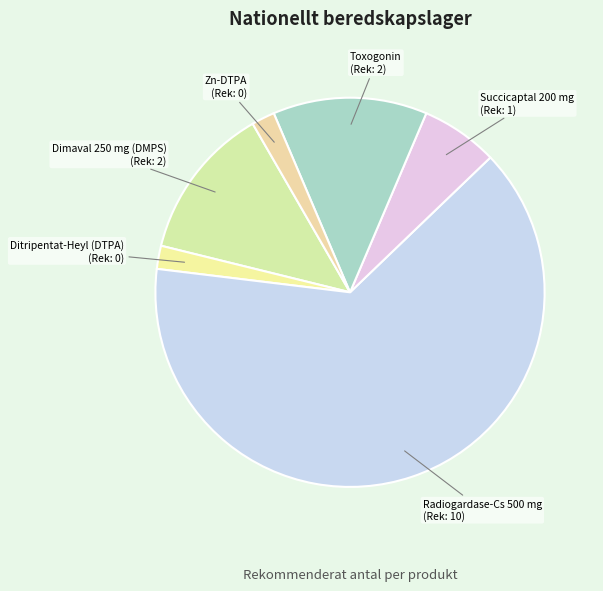

Approximately how many times larger is the value at Radiogardase-Cs 500 mg compared to Succicaptal 200 mg?

10.0